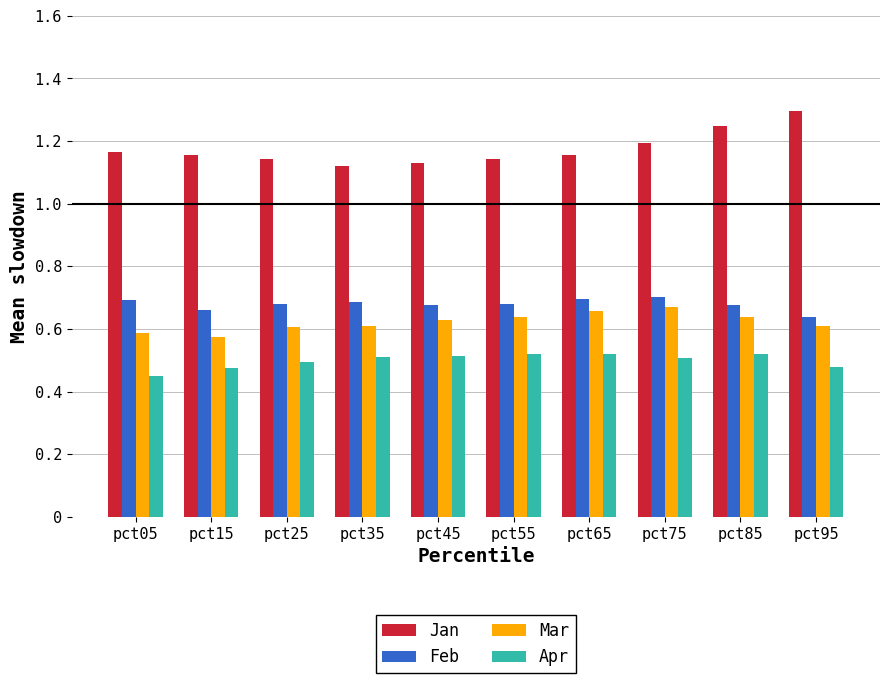

What is the total value across all series at pct05?

2.9